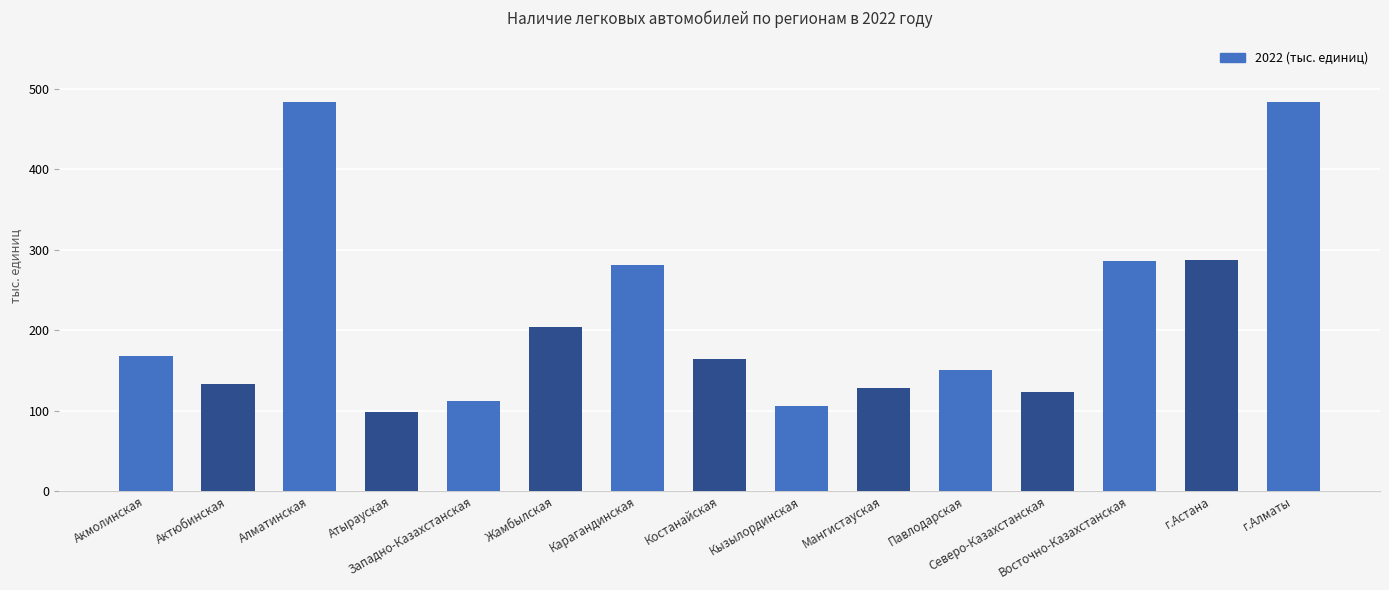

What is the smallest value displayed?

98.2